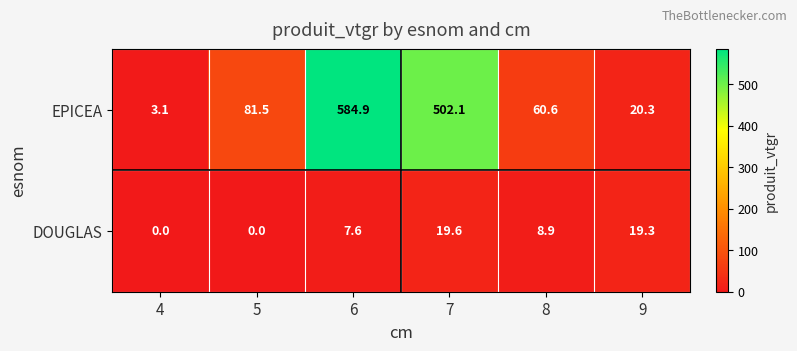

What is the sum of the EPICEA values at 7 and 6?

1087.0